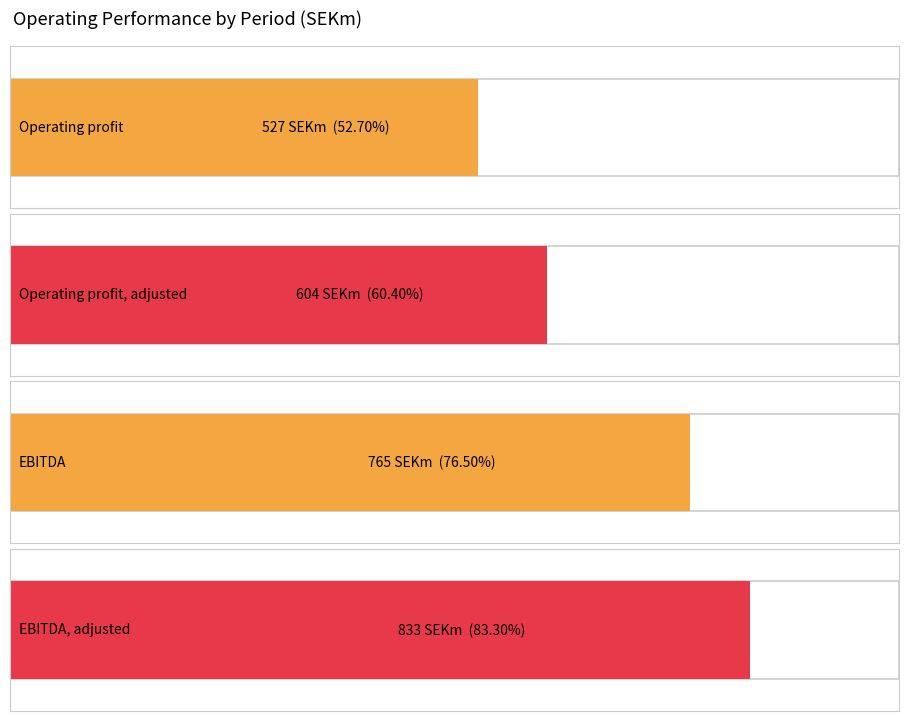

What is the spread (max minus min) of values at Jan 2017-
Dec 2017?

306